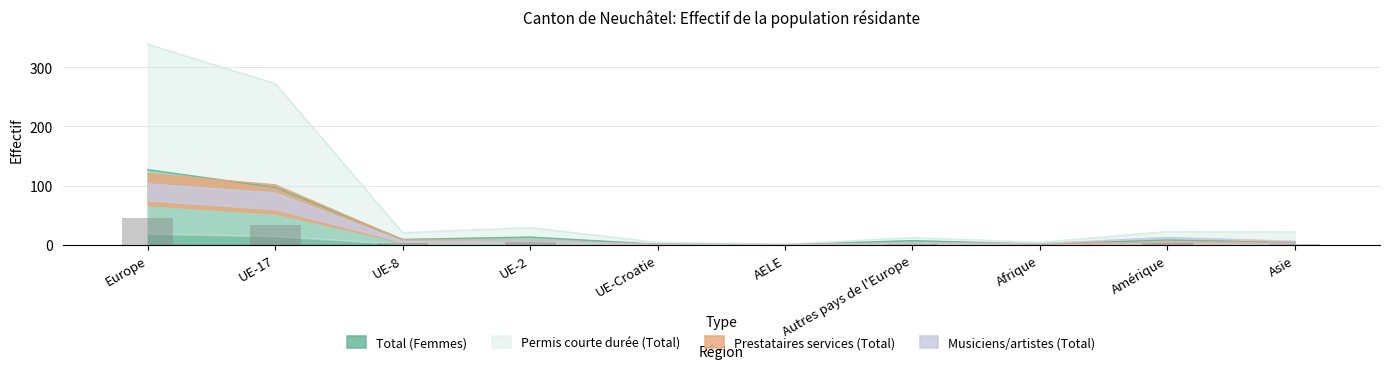

Reading left to right, transcribe all the data shown in this chart.

Total (Femmes): 127.0	97.0	9.0	13.0	1.0	0.0	7.0	1.0	8.0	4.0
Permis courte durée (Total): 339.1	272.6	20.4	28.9	4.2	1.0	12.1	4.2	22.2	21.6
Prestataires services (Total): 120.0	101.2	8.2	7.0	0.8	0.1	2.7	1.8	4.3	4.8
Musiciens/artistes (Total): 103.0	87.4	5.8	6.2	0.8	0.1	2.7	1.9	12.3	5.9